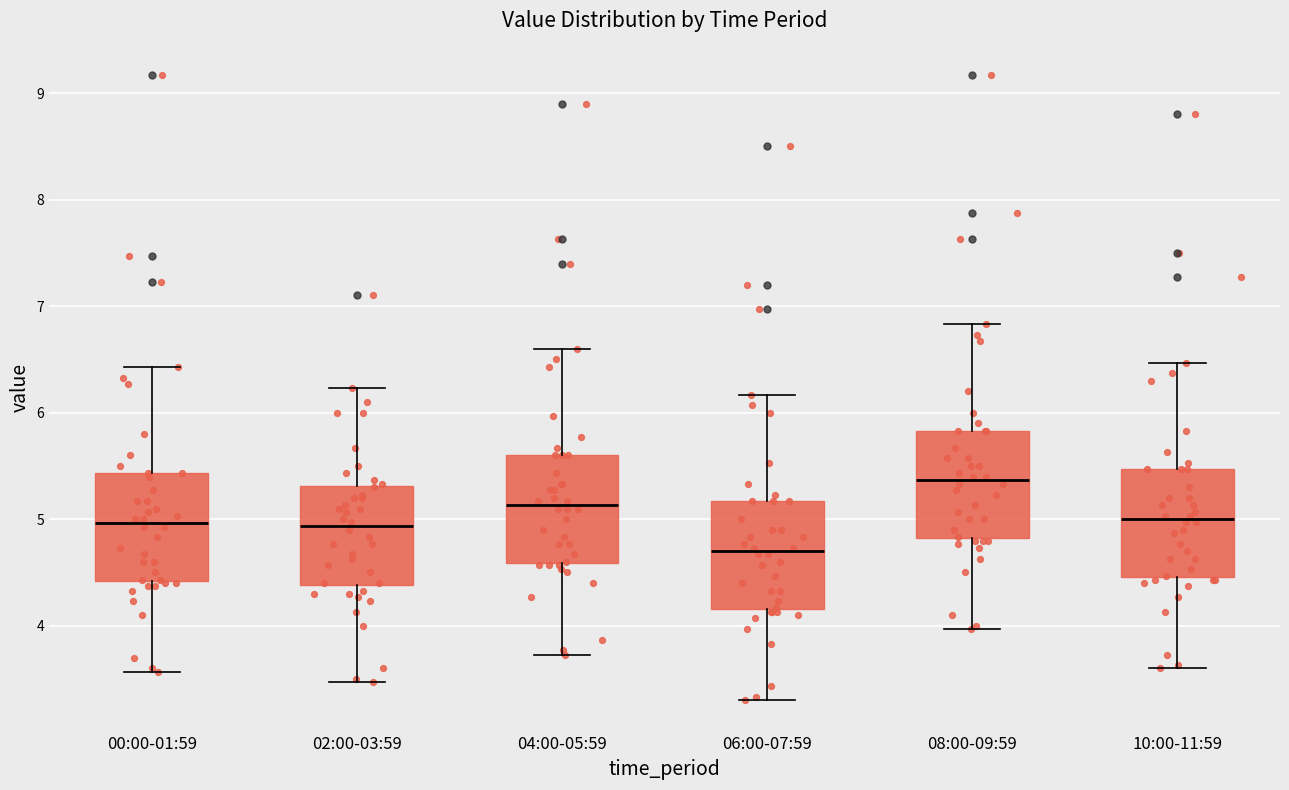

Which box has the lowest median line?

06:00-07:59